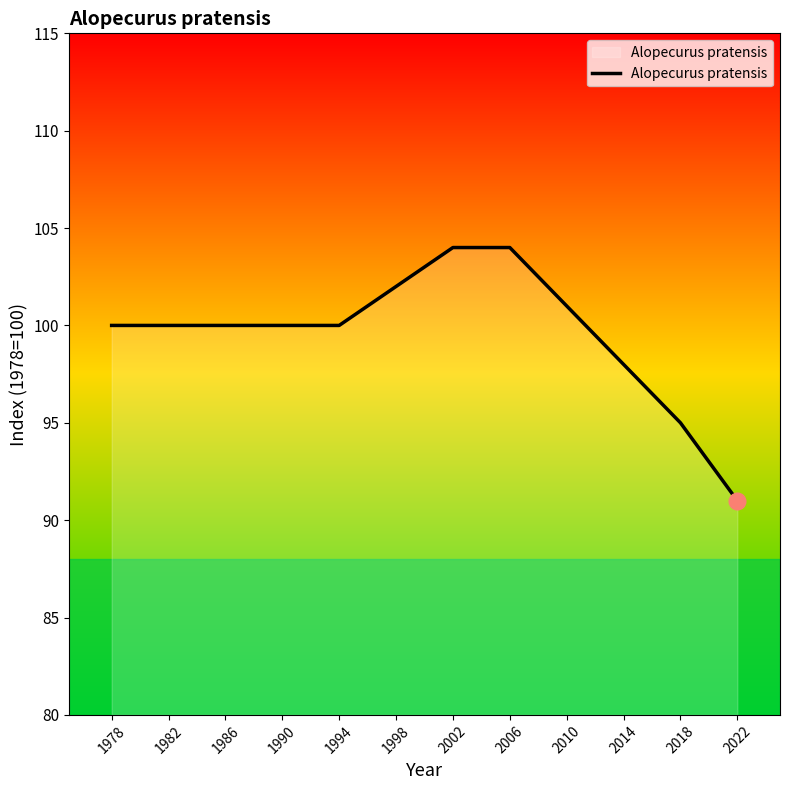

What is the difference between the values at 1986 and 2006?

4